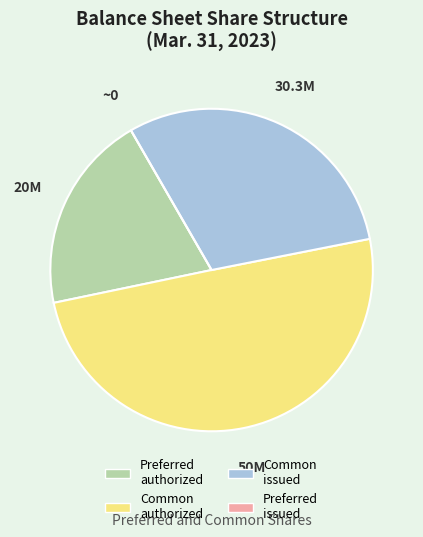

What is the largest slice in the pie chart?

Common authorized